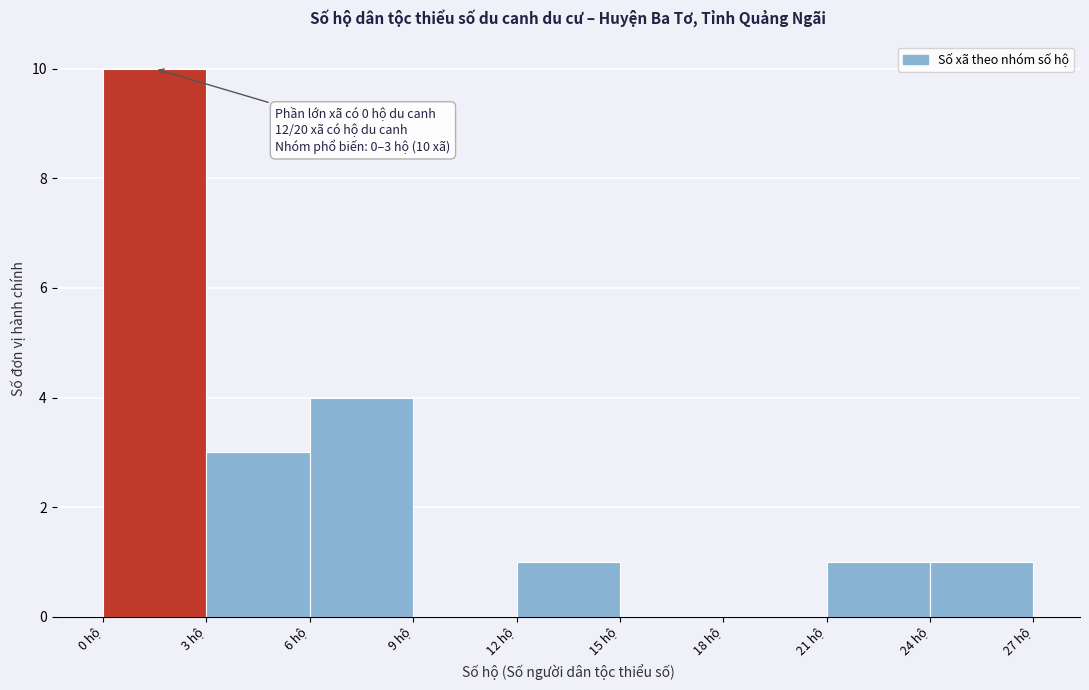

Which range on the x-axis has the tallest bar?

0 to 3